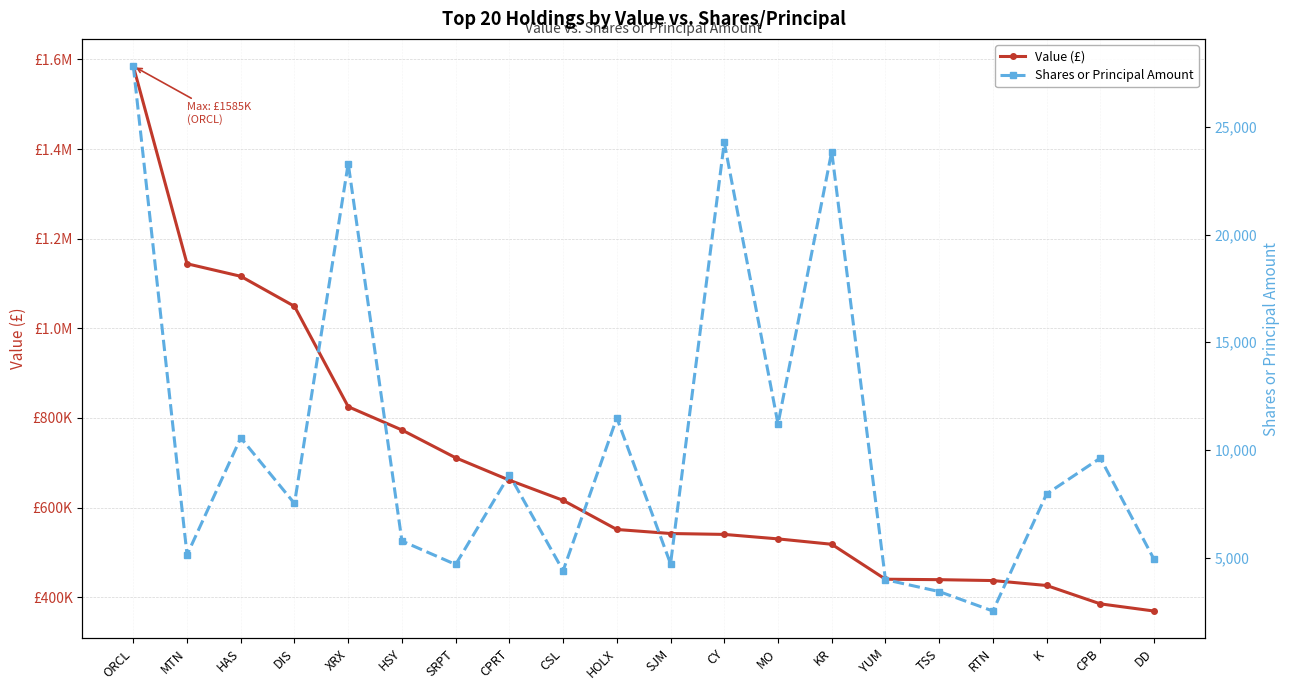

Does the chart have visible grid lines?

Yes